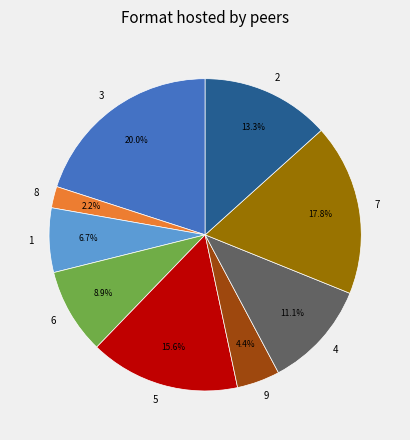

Does 5 account for over 50% of the chart?

No